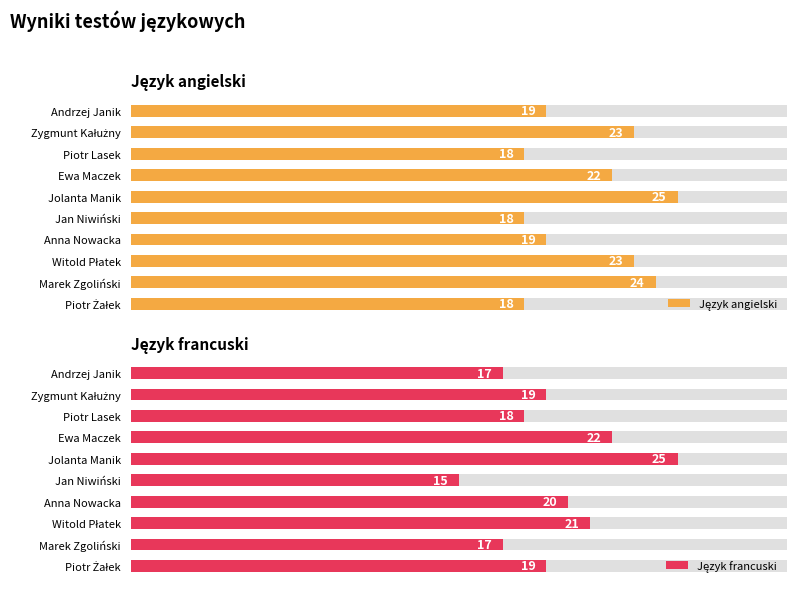

What is the highest value of the Język angielski series?

25